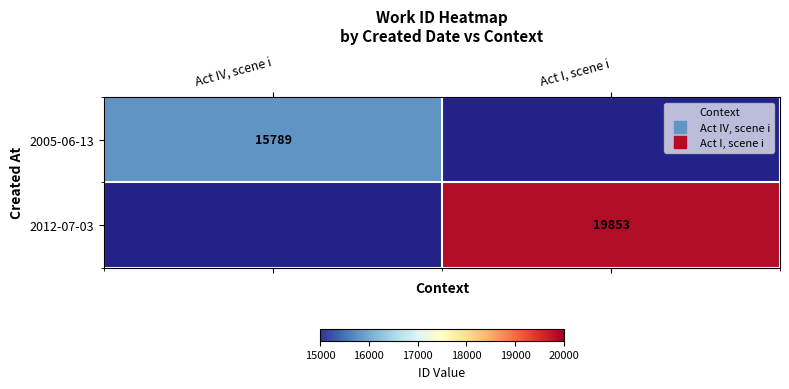

Rank the series by their maximum value, from lowest to highest.

2005-06-13, 2012-07-03